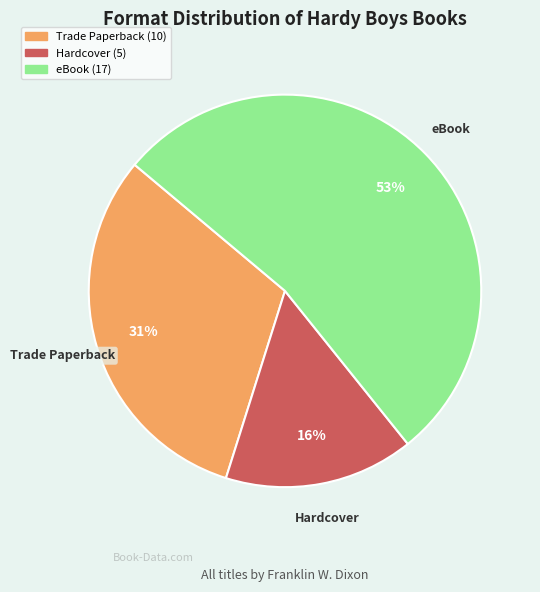

To the nearest percent, what percentage of the pie is eBook (17)?

53%